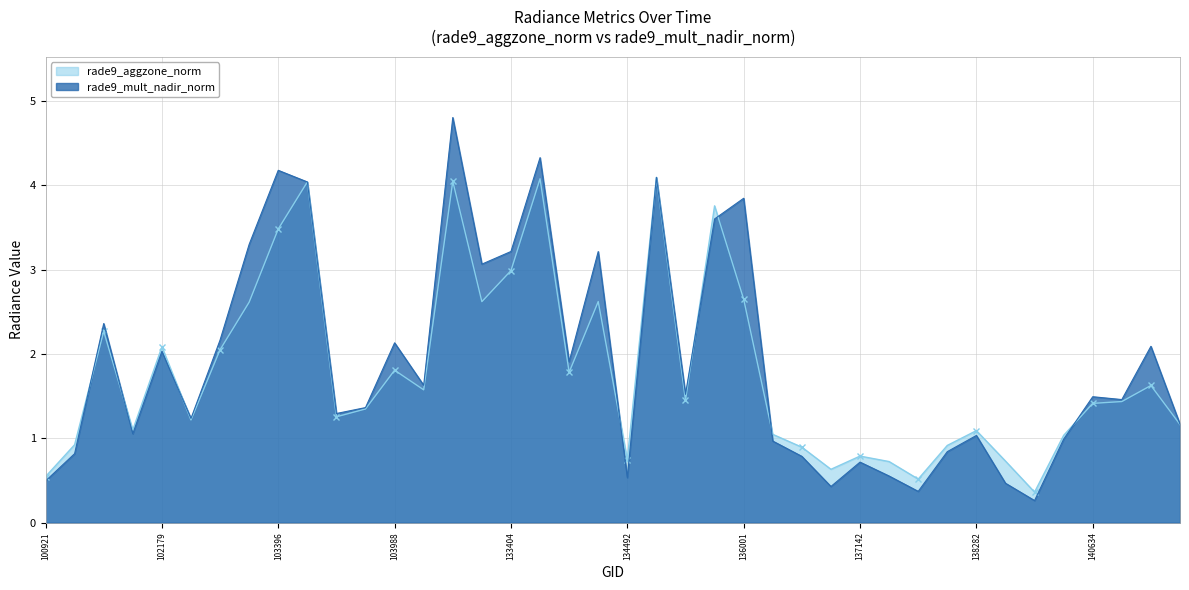

The rade9_mult_nadir_norm series shows 5.5 at 133209. True or false?

False